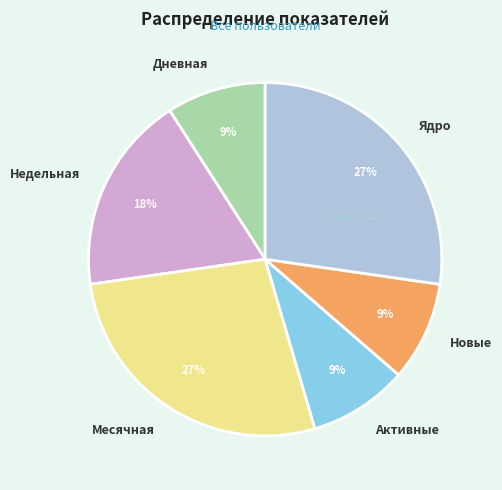

Does Ядро represent more than half of the total?

No